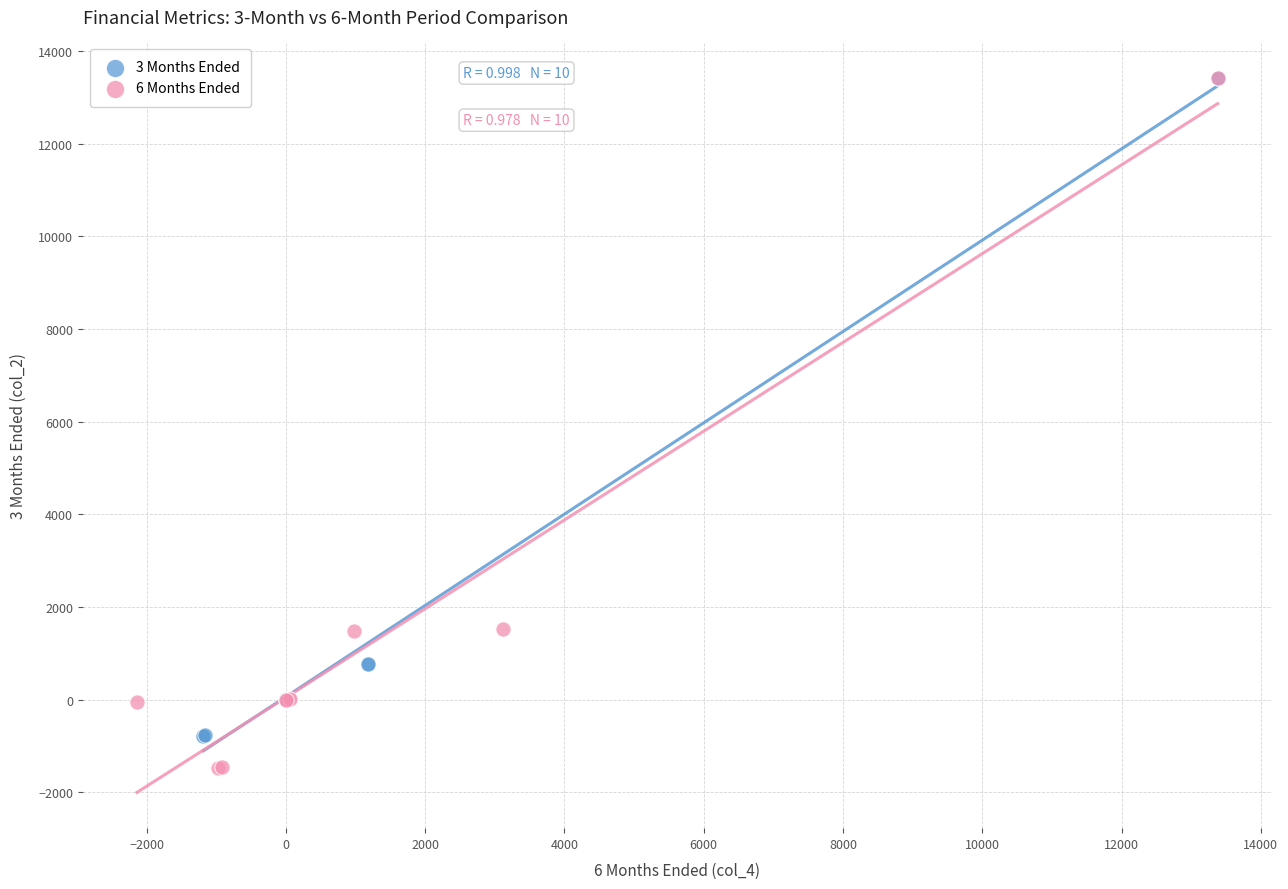

Which series has the largest Y range (max minus min)?

6 Months Ended